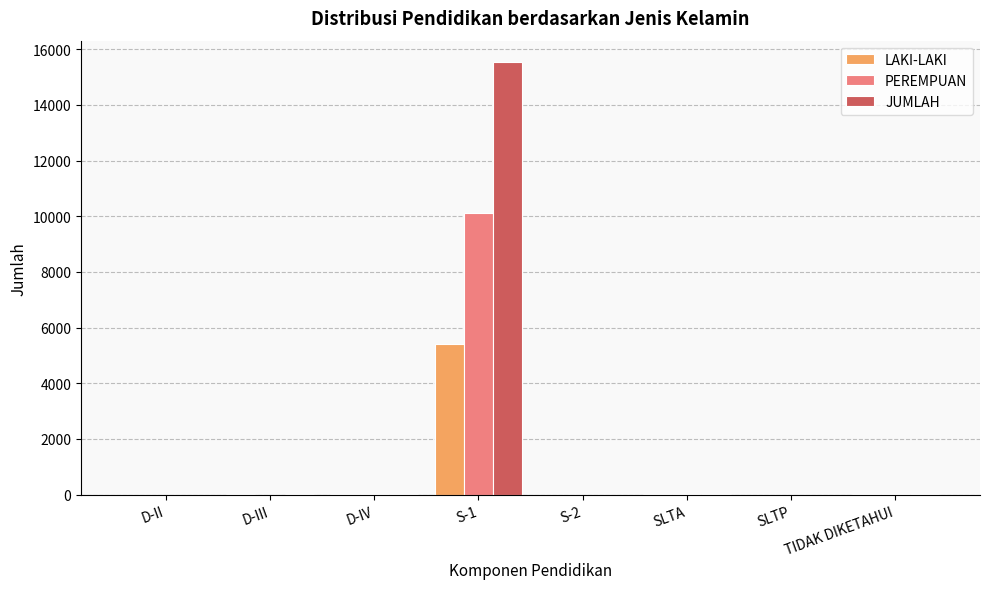

Which label corresponds to the largest value in the chart?

S-1